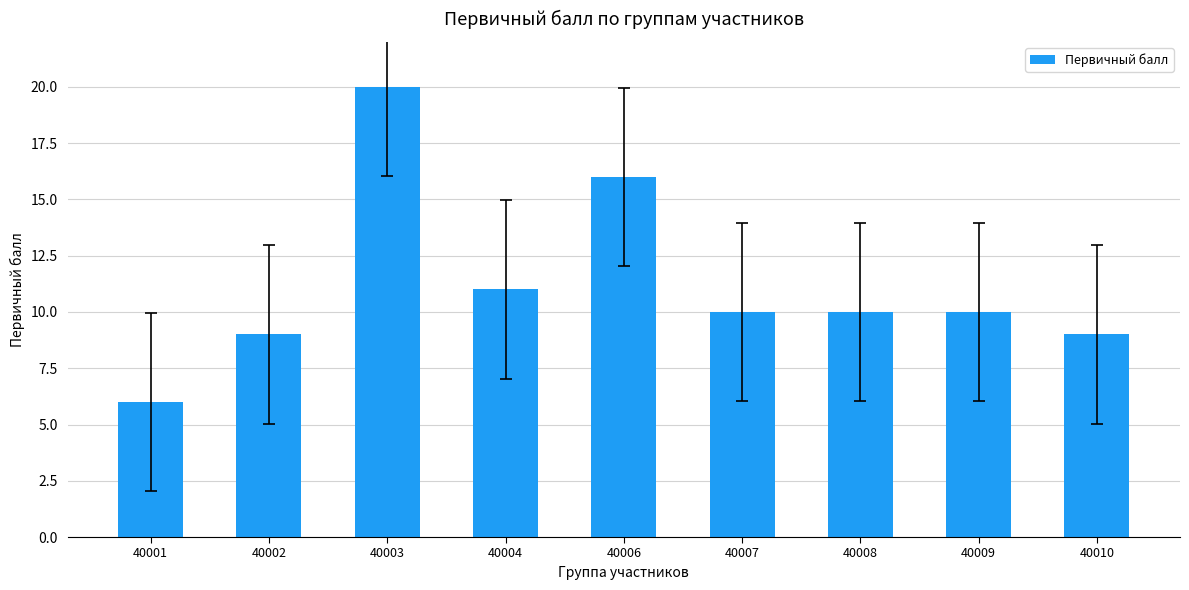

Count the number of categories in the chart.

9